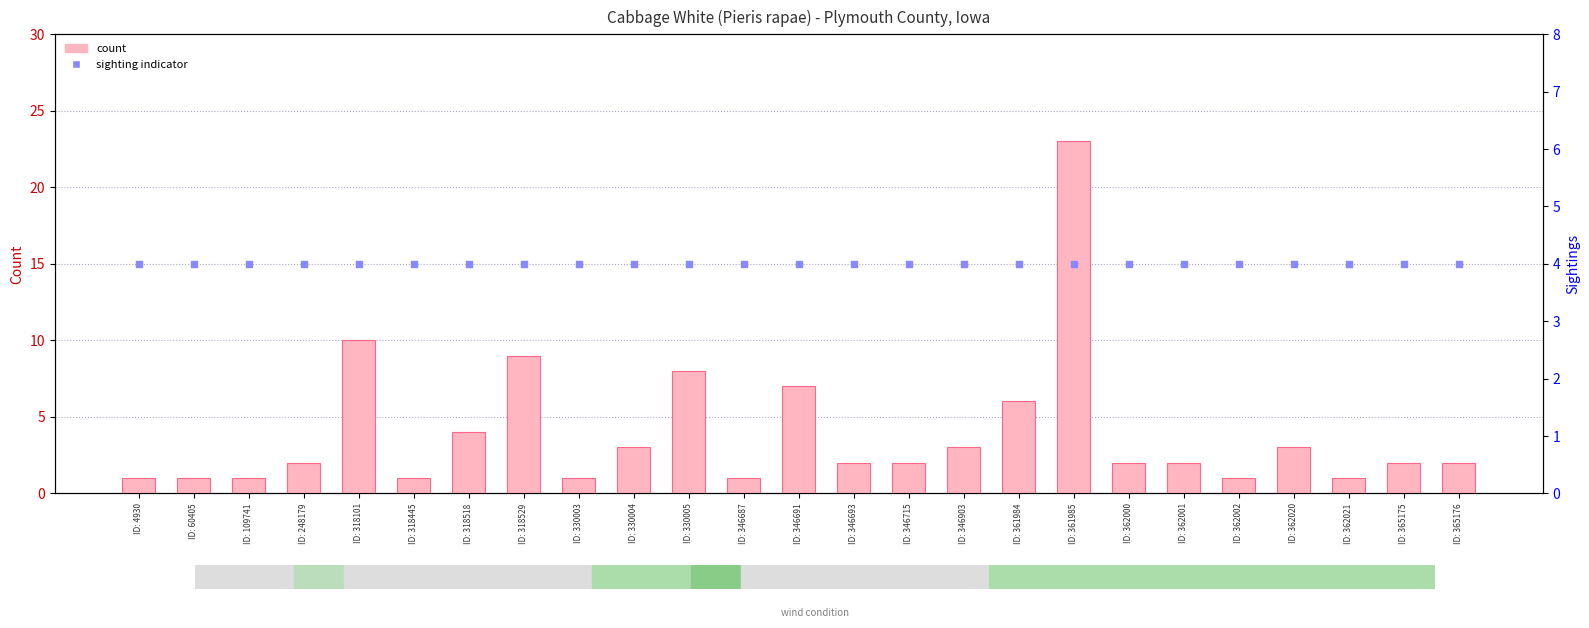

Which series has the widest spread of Y values?

count